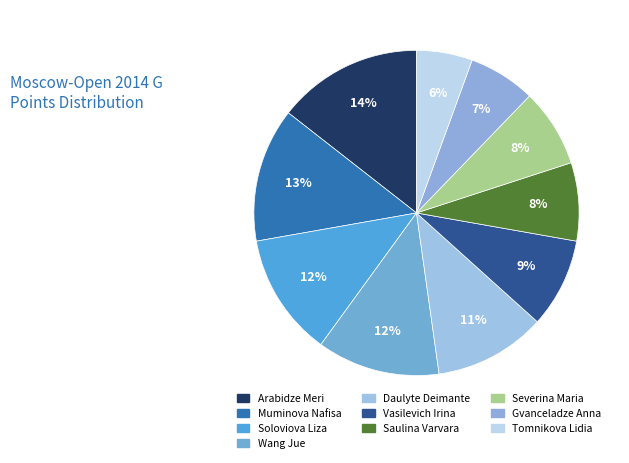

Is Muminova Nafisa the majority of the pie?

No